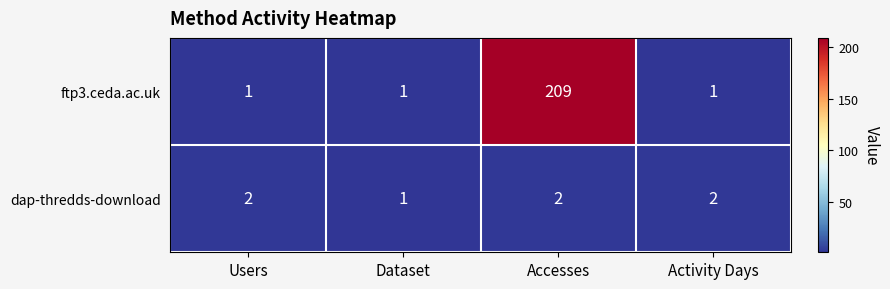

Count the dap-thredds-download values in the range 2 to 3.

3